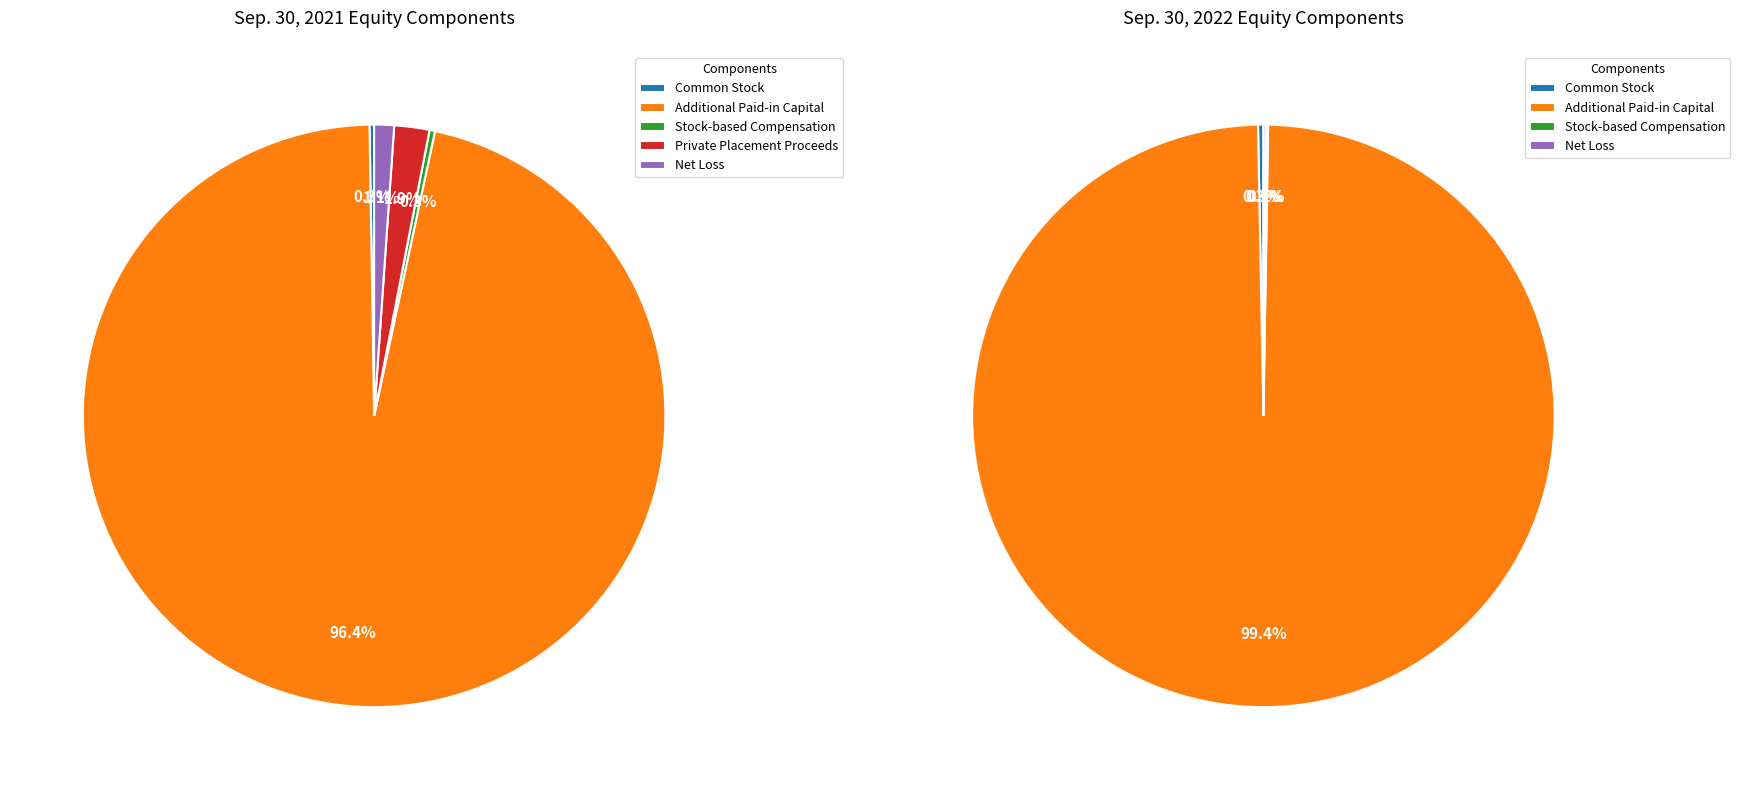

What is the smallest slice in the pie chart?

Common Stock